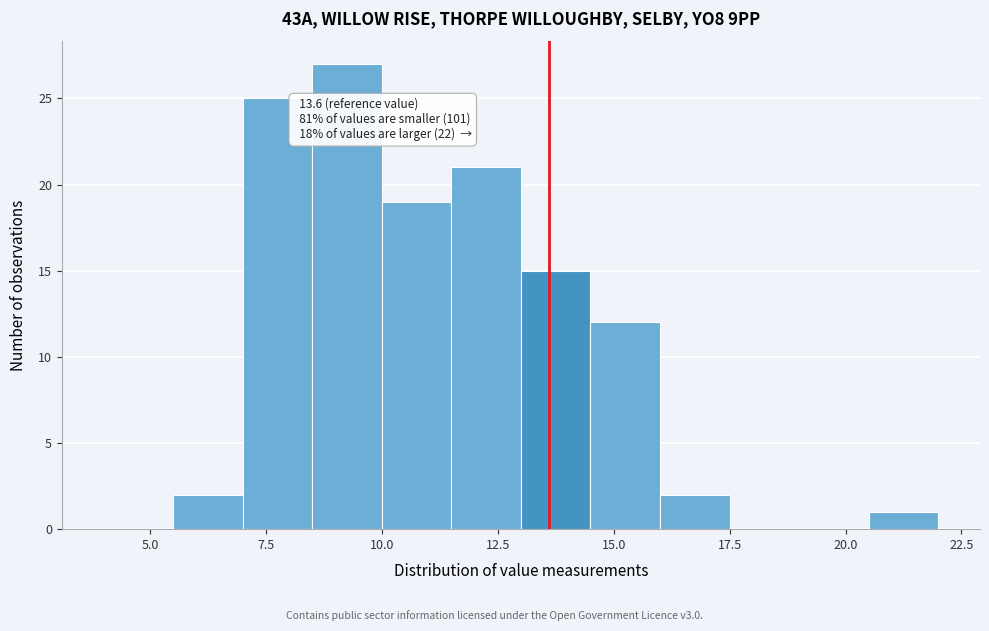

Around what value on the x-axis is the tallest bar? Give the approximate position of its centre, as read against the axis.

9.5